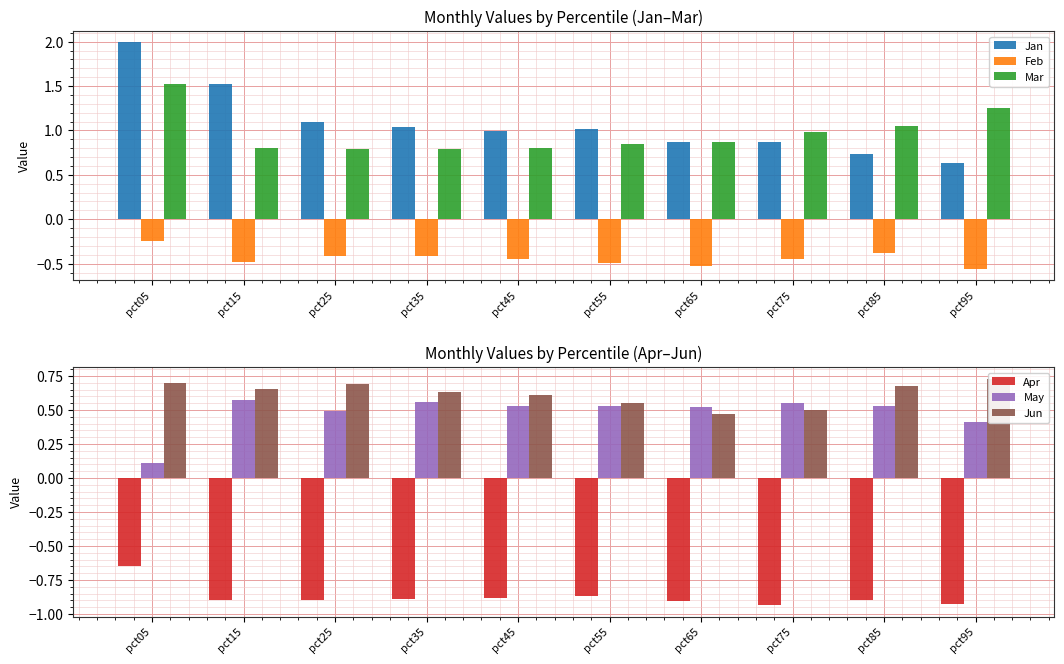

How many bars are there in total?

60